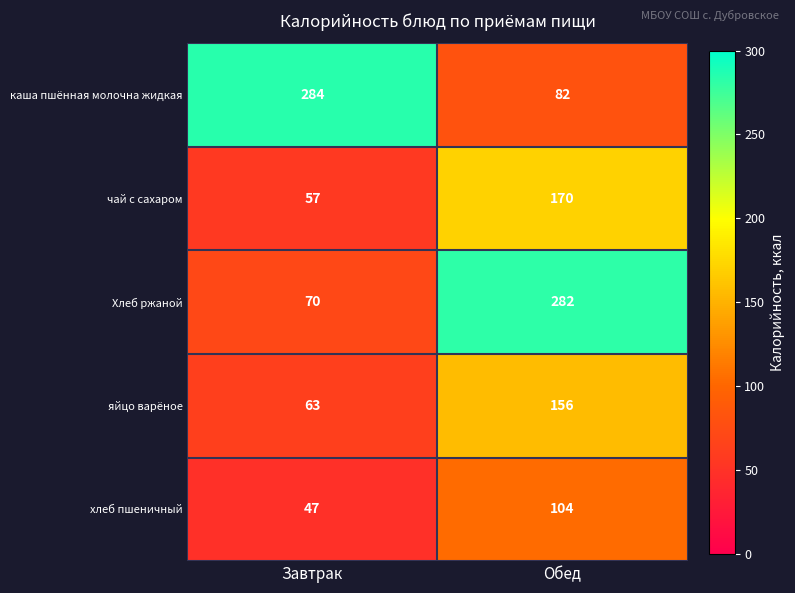

What is the difference between the чай с сахаром values at Обед and Завтрак?

113